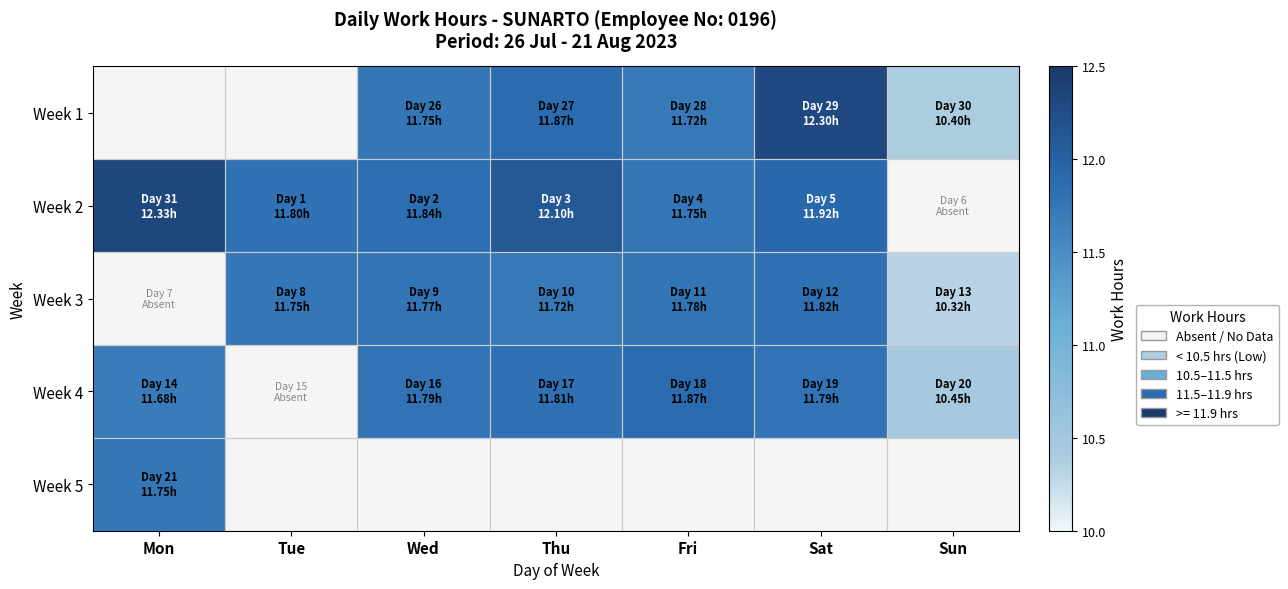

Which has a higher value, Mon or Sun?

Sun